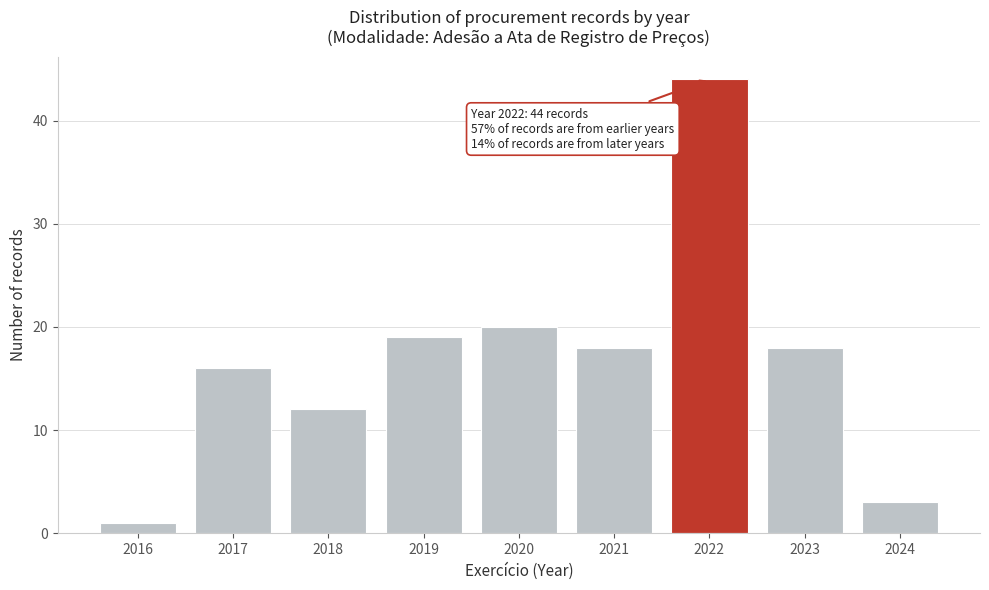

Reading left to right, list all the values displayed in this chart.

2016=1	2017=16	2018=12	2019=19	2020=20	2021=18	2022=44	2023=18	2024=3